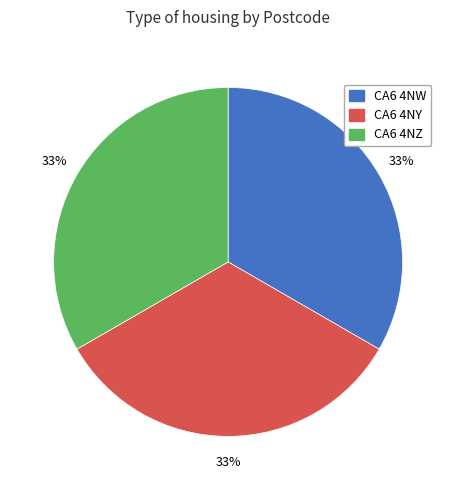

How many segments does this pie chart have?

3